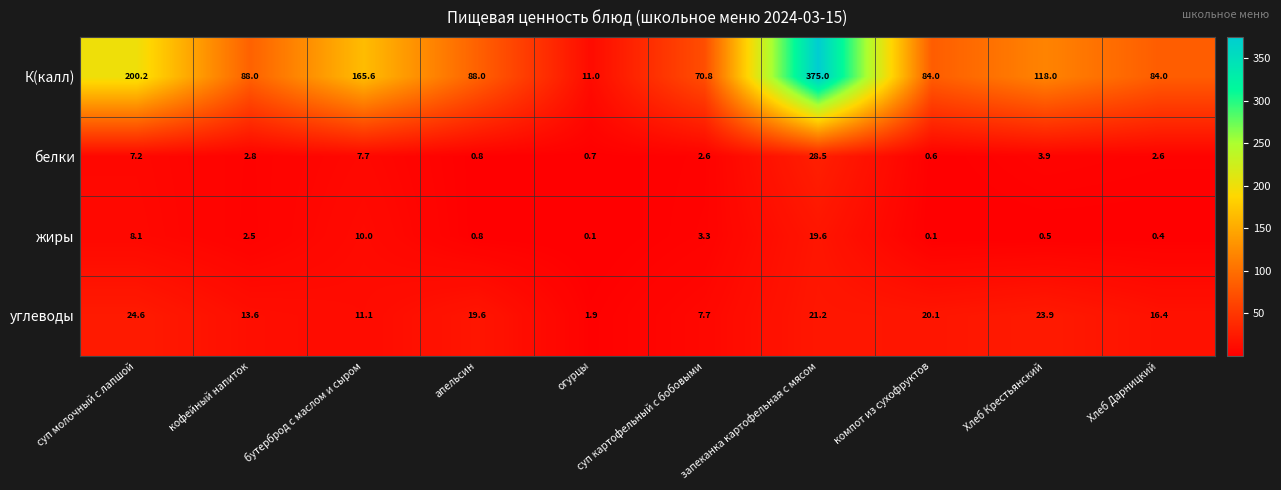

Where does the К(калл) series first go above 88?

суп молочный с лапшой